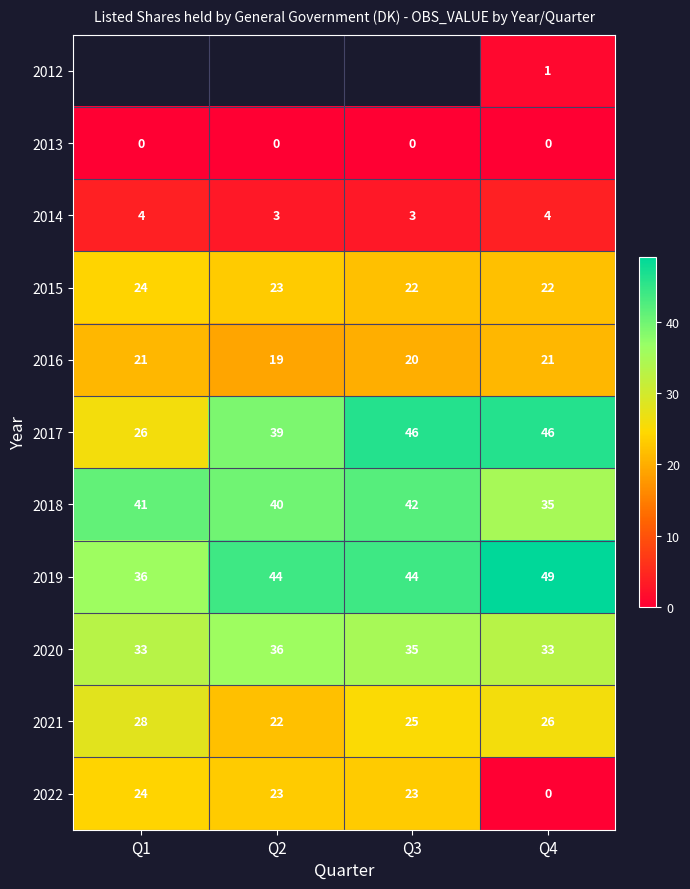

At which category is the sum across all series the highest?

Q4